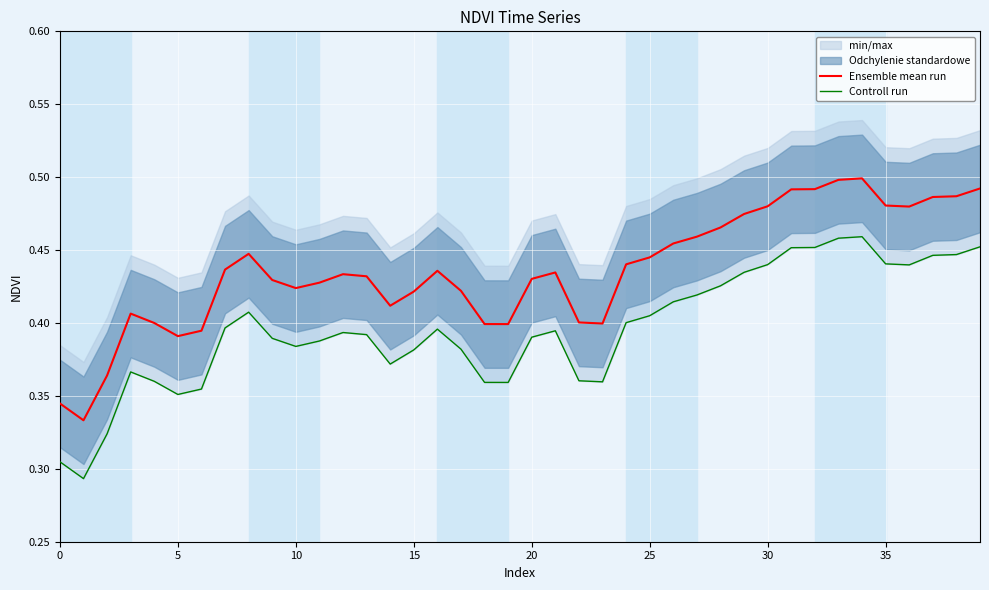

What is the label of the 22nd point from the right?

18